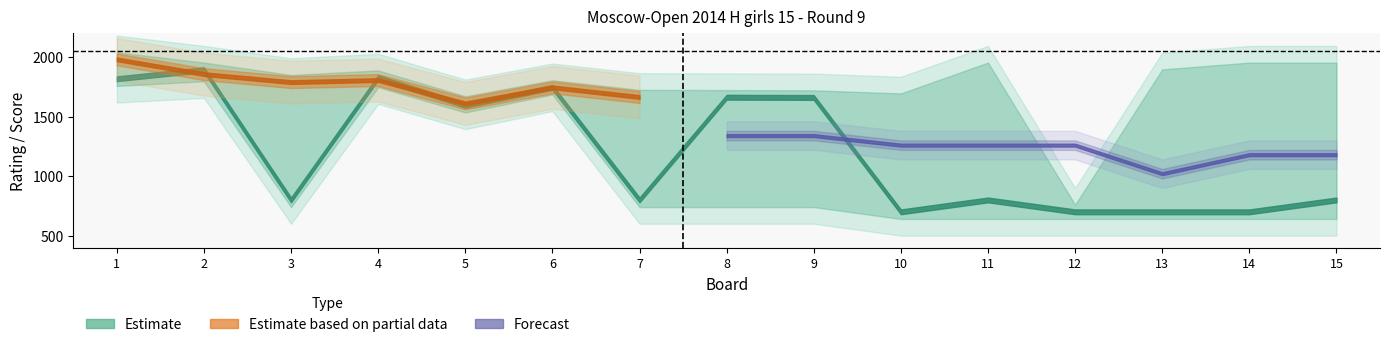

Which category has the highest value across all series?

1